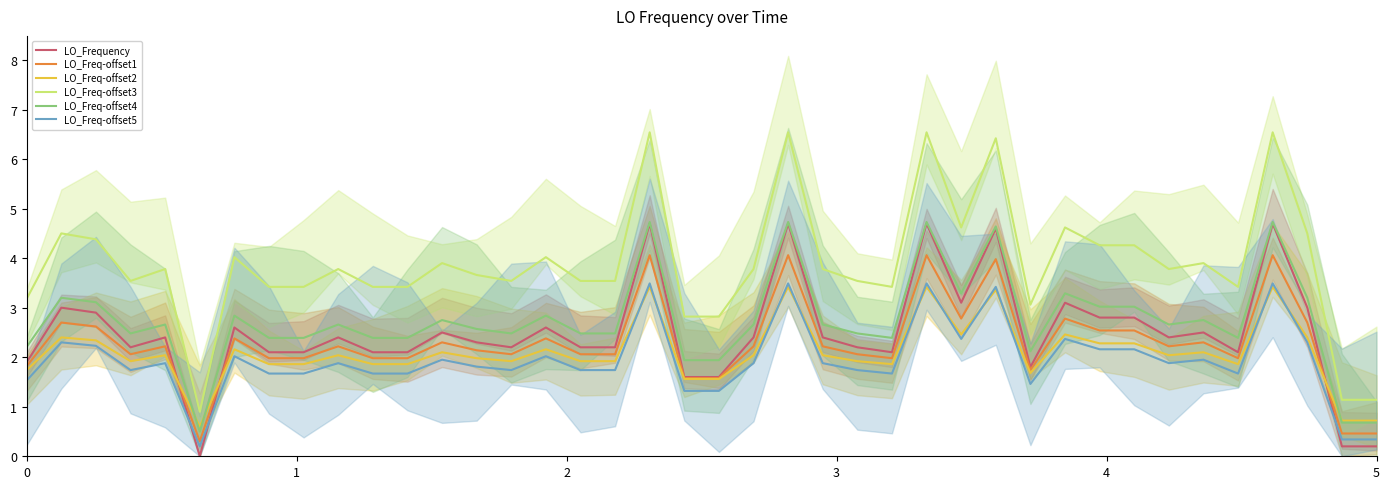

How many interior local peaks does the LO_Freq-offset2 series have?

13